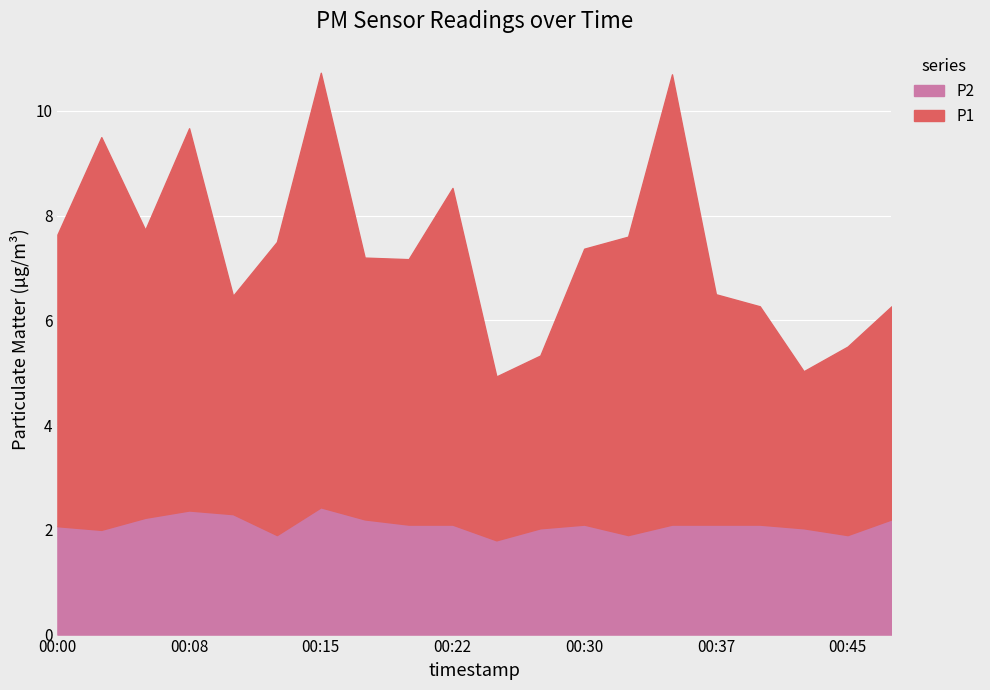

How many interior local peaks does the P1 series have?

5